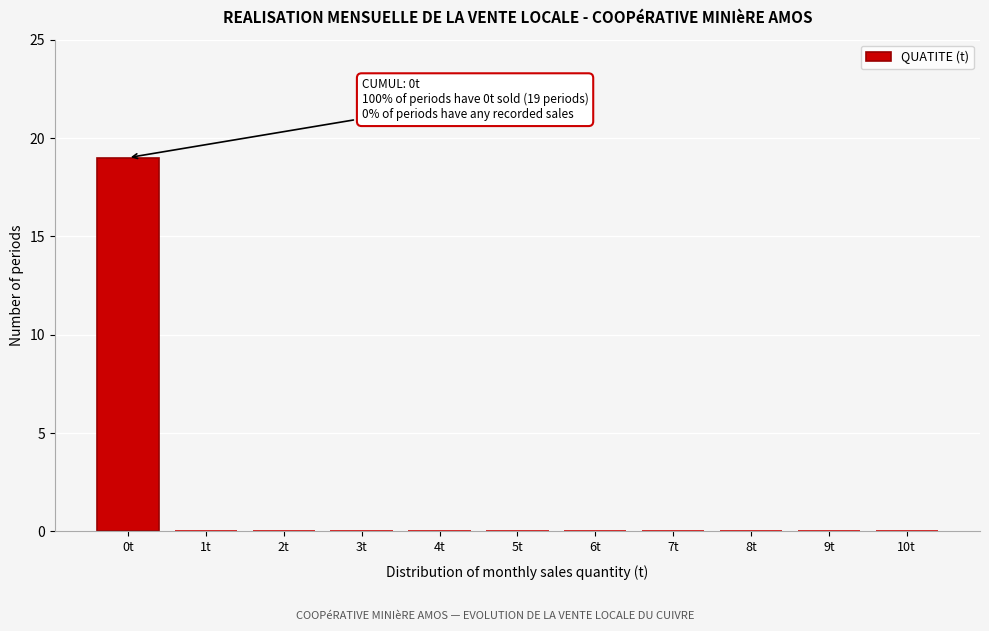

Reading right to left, transcribe all the data shown in this chart.

10t=0	9t=0	8t=0	7t=0	6t=0	5t=0	4t=0	3t=0	2t=0	1t=0	0t=19